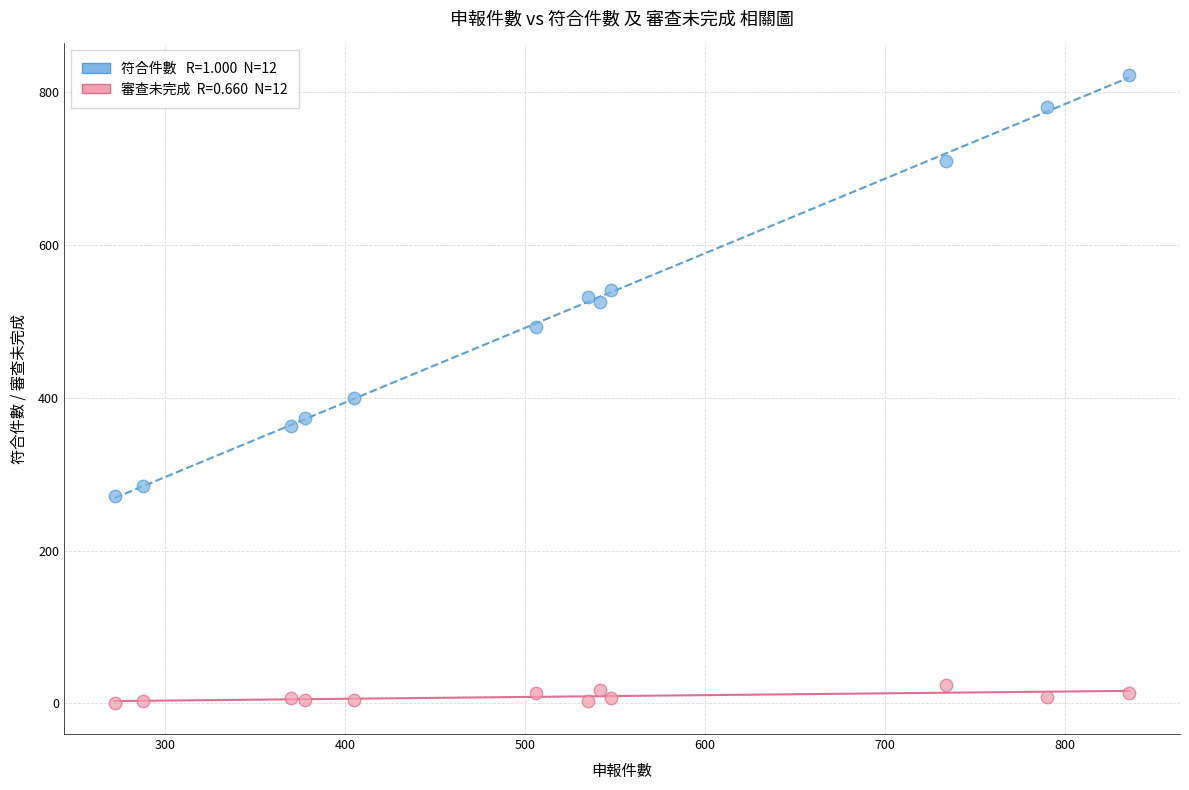

Across all data points, what is the range of X values (max minus min)?

564